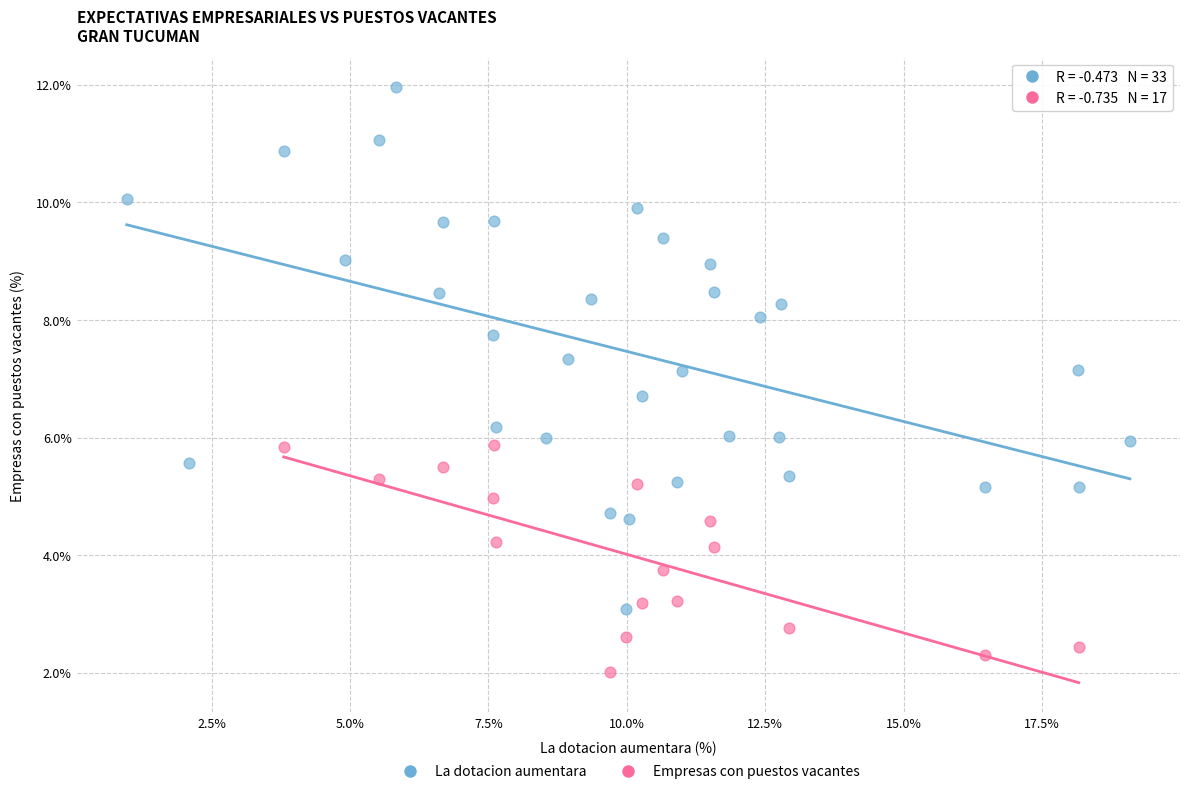

Which series has the largest Y range (max minus min)?

La dotacion aumentara